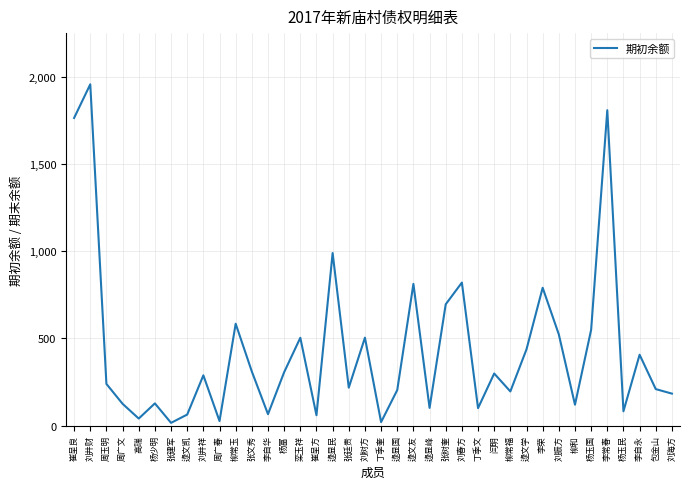

How many lines are shown in the chart?

1